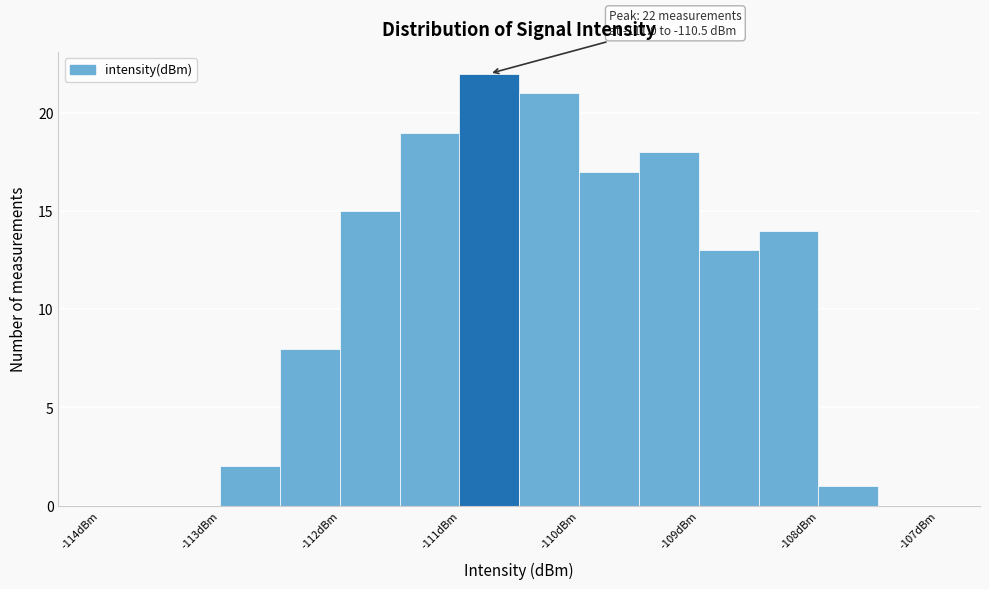

Which range on the x-axis has the tallest bar?

-111.0 to -110.5